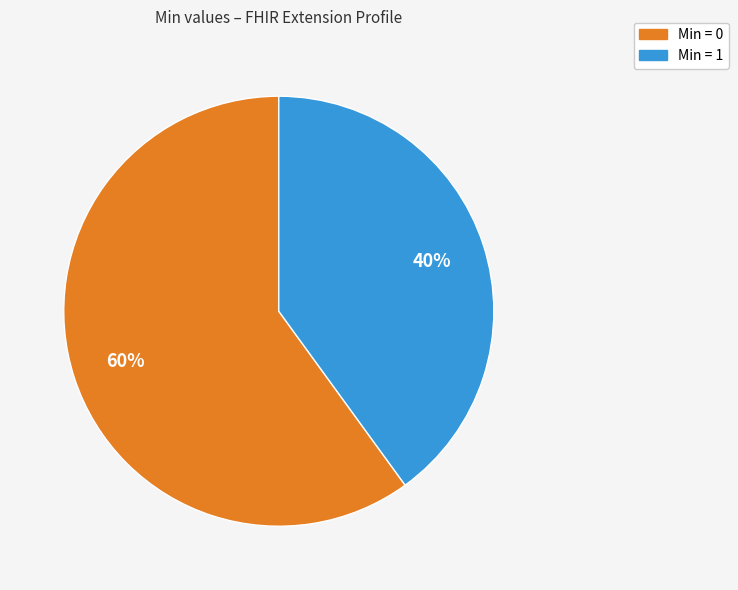

Is there a majority slice in this chart?

Yes